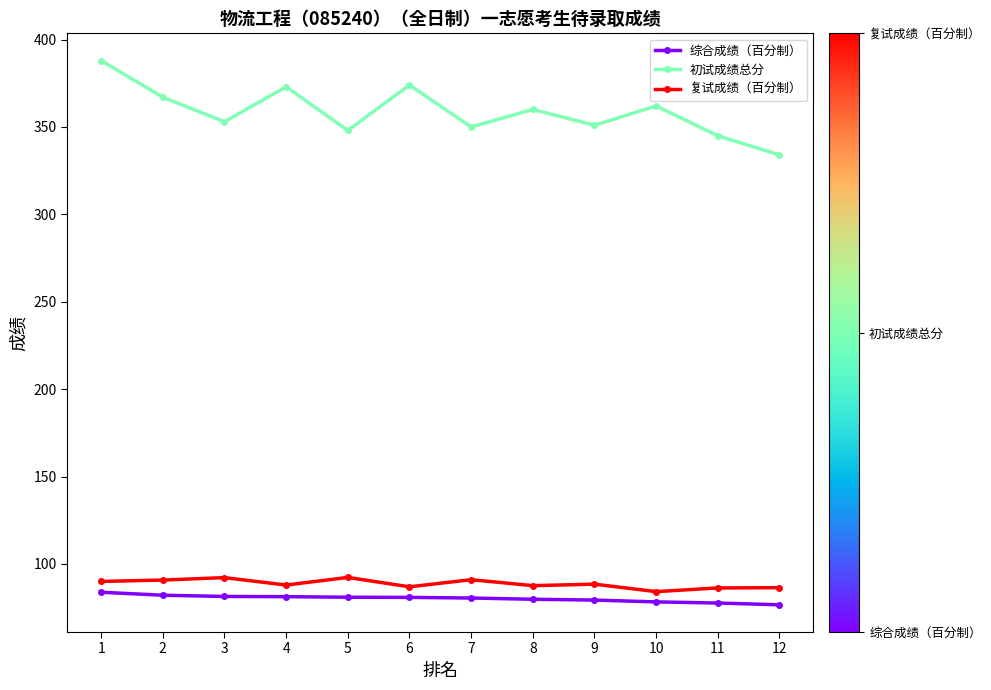

What is the minimum value for 综合成绩（百分制）?

76.6